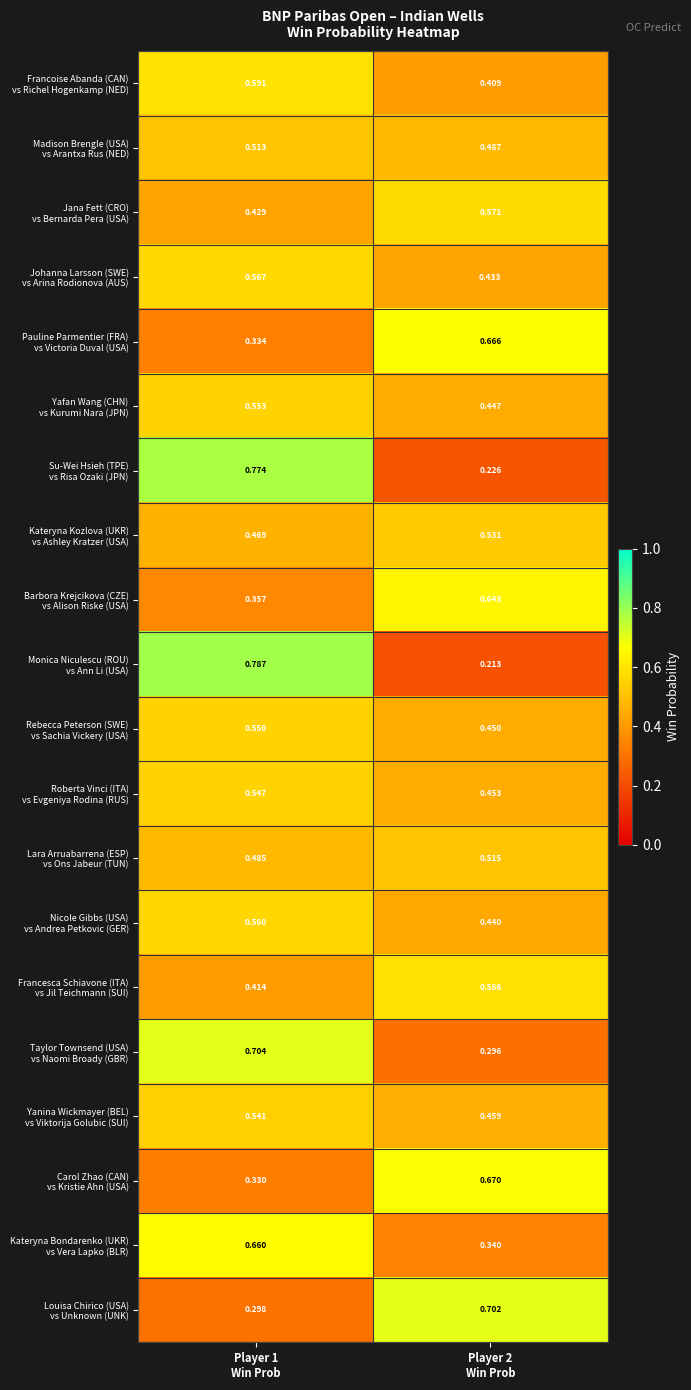

Which series has the widest spread of values?

Monica Niculescu (ROU) vs Ann Li (USA)